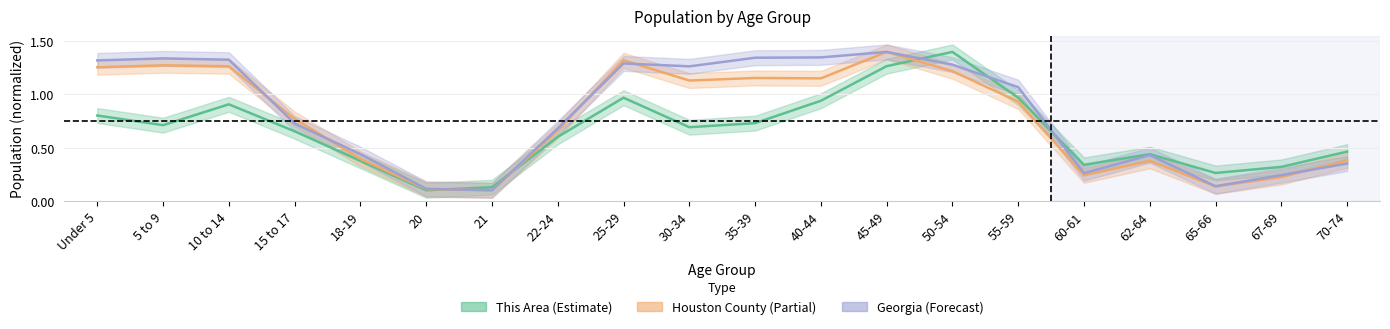

What is the smallest value displayed?

0.1